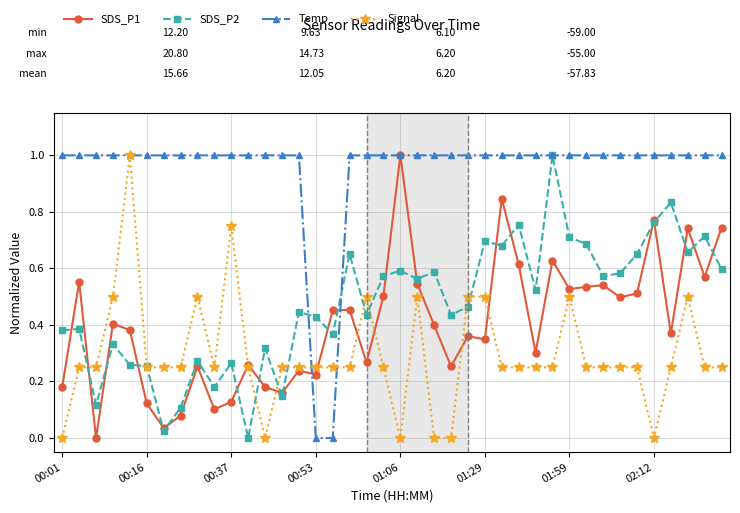

What is the highest value of the SDS_P2 series?

1.0